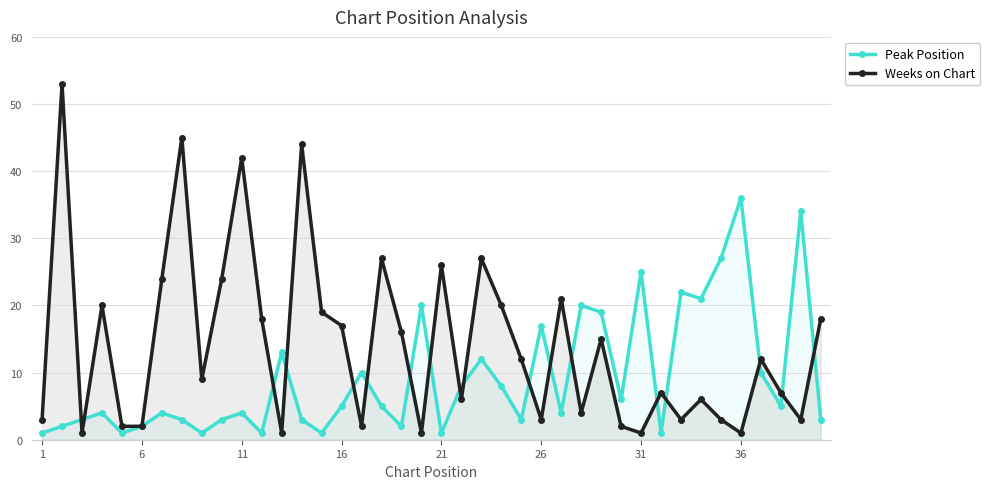

What is the sum of all Peak Position values?

370